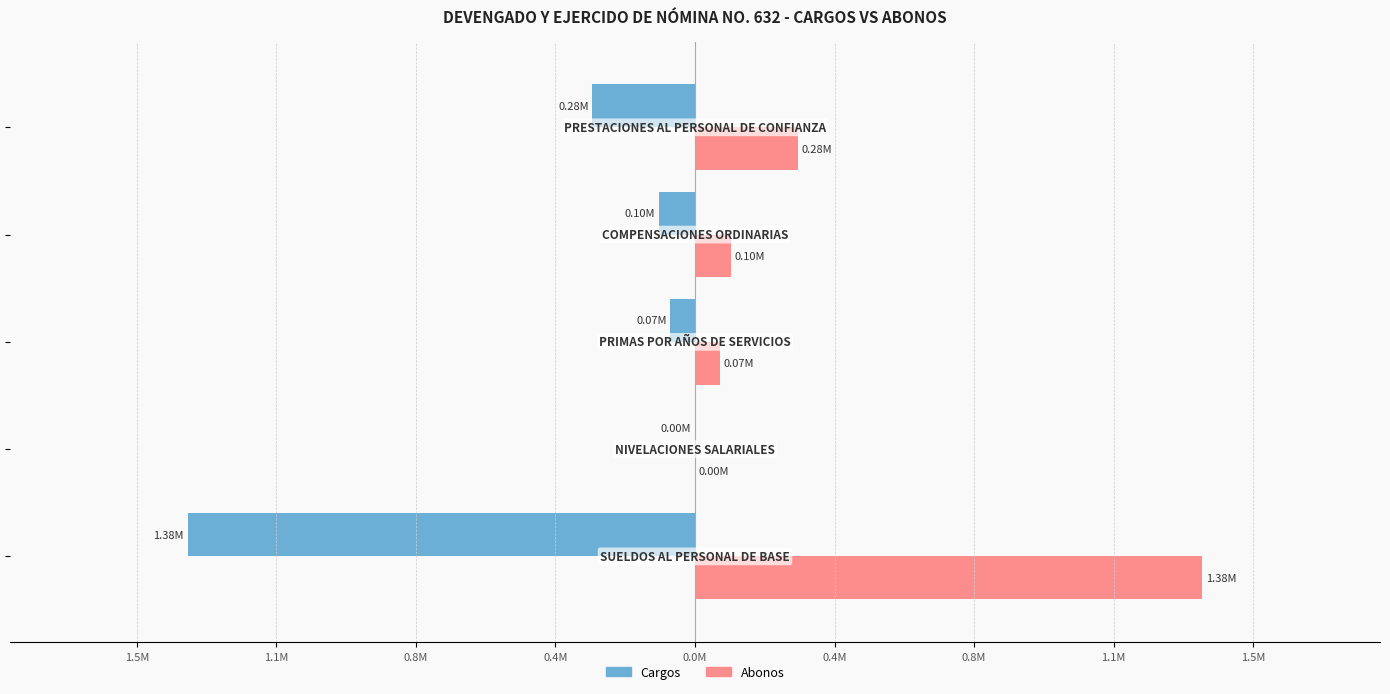

How many series are shown in this chart?

2